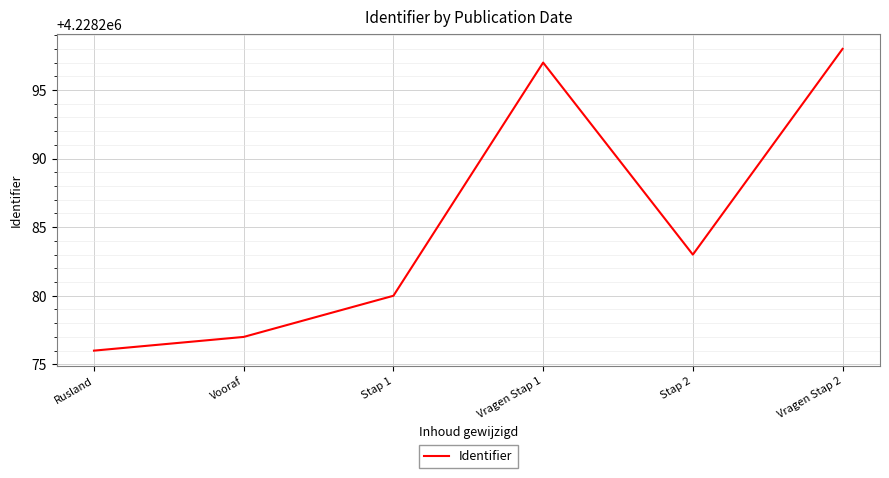

At which category does the chart reach its minimum across all series?

Rusland